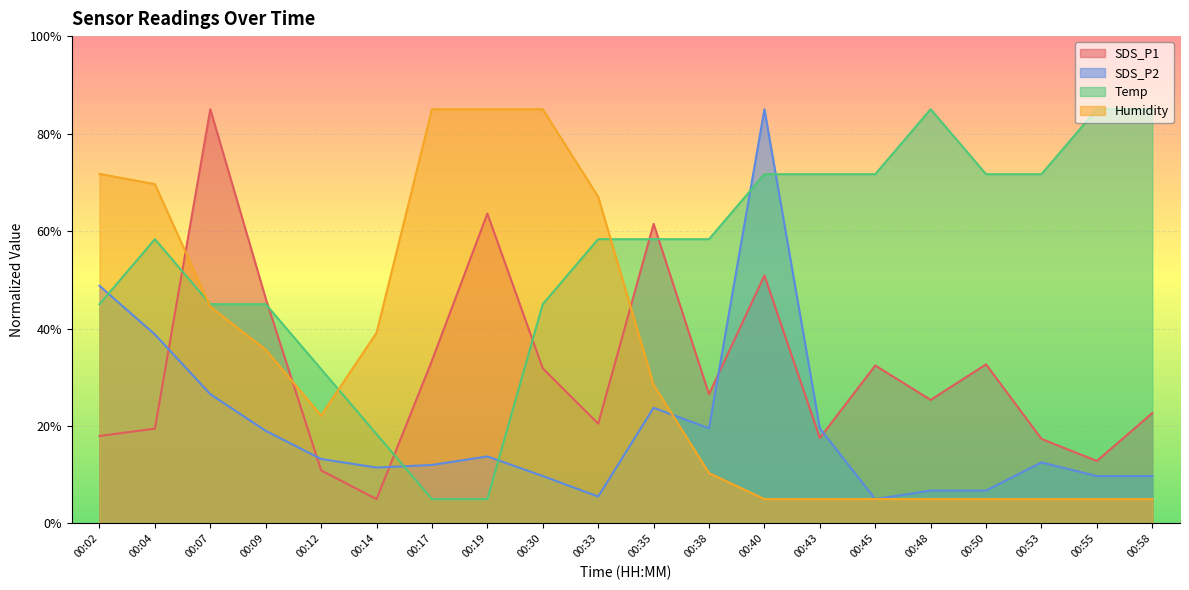

What is the total value across all series at 00:04?

186.2